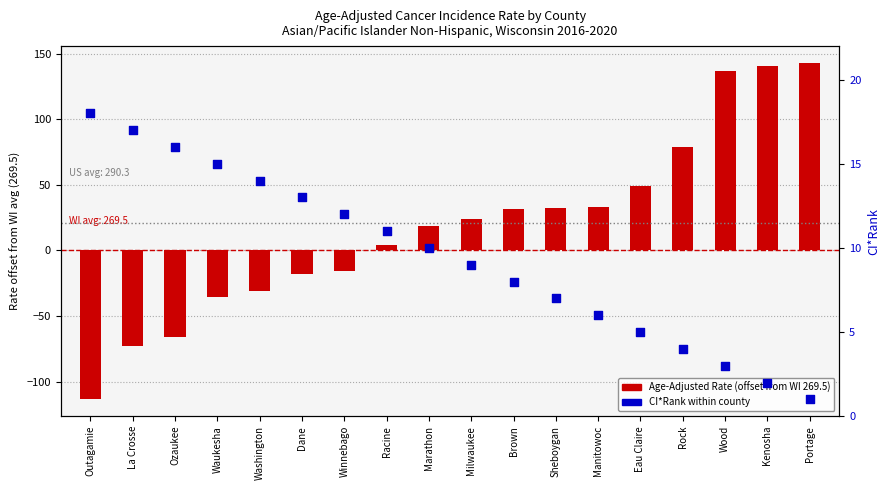

What are all the series names shown in the legend?

Age-Adjusted Rate (offset from WI), CI*Rank